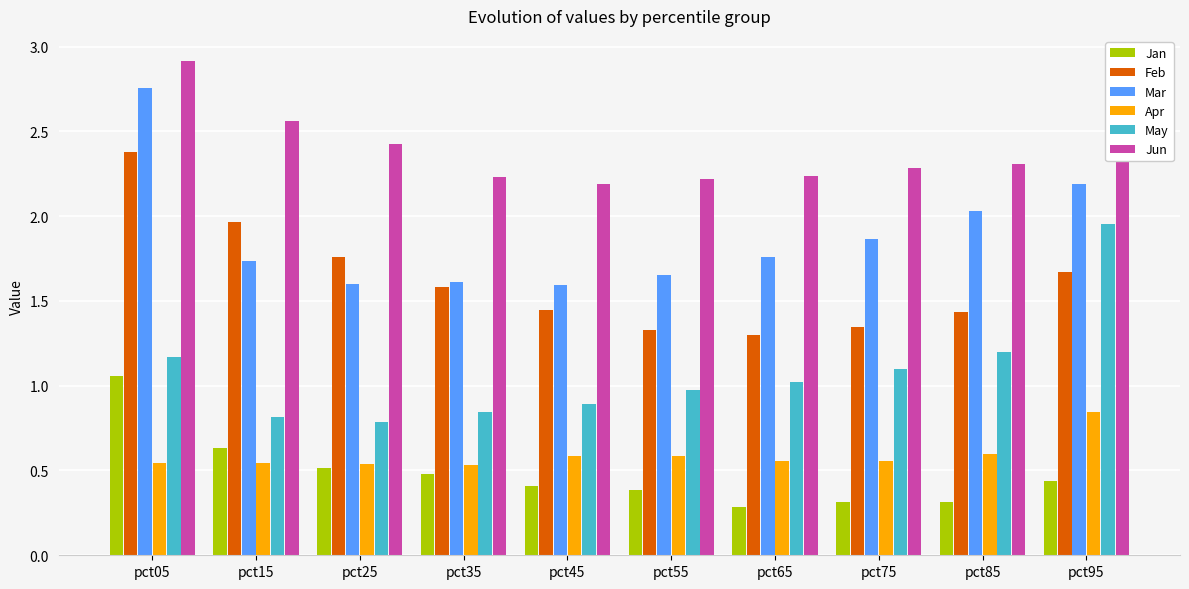

Is the value of Feb at pct95 greater than the value of May at pct05?

Yes